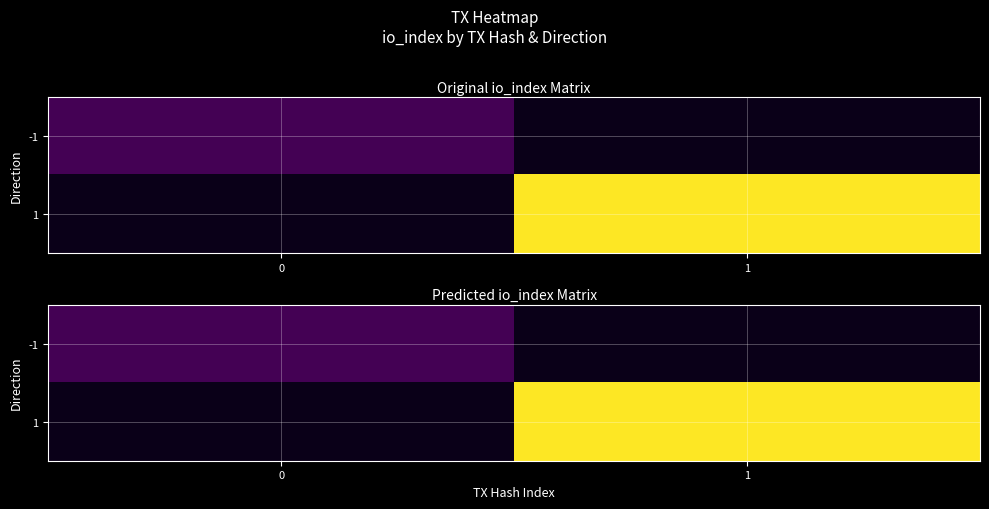

How many values in 1 are above zero?

1